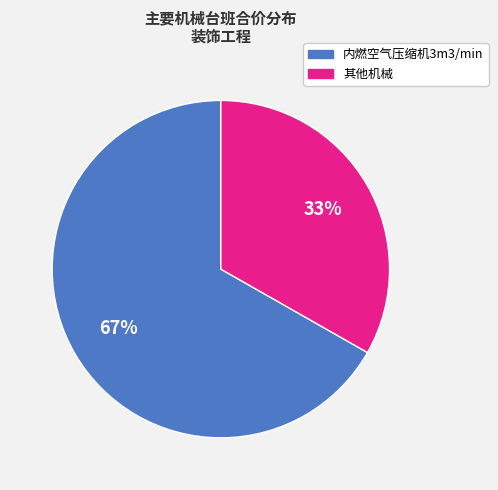

To the nearest percent, what is the difference between the largest and smallest slice percentages?

34%